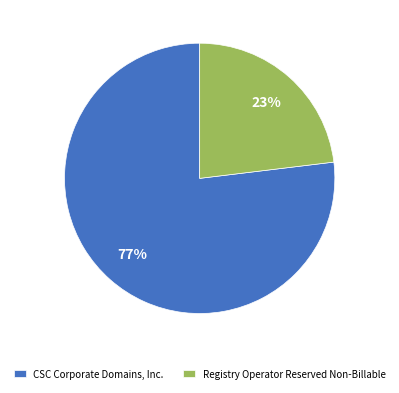

To the nearest percent, what is the combined percentage of CSC Corporate Domains, Inc. and Registry Operator Reserved Non-Billable?

100%